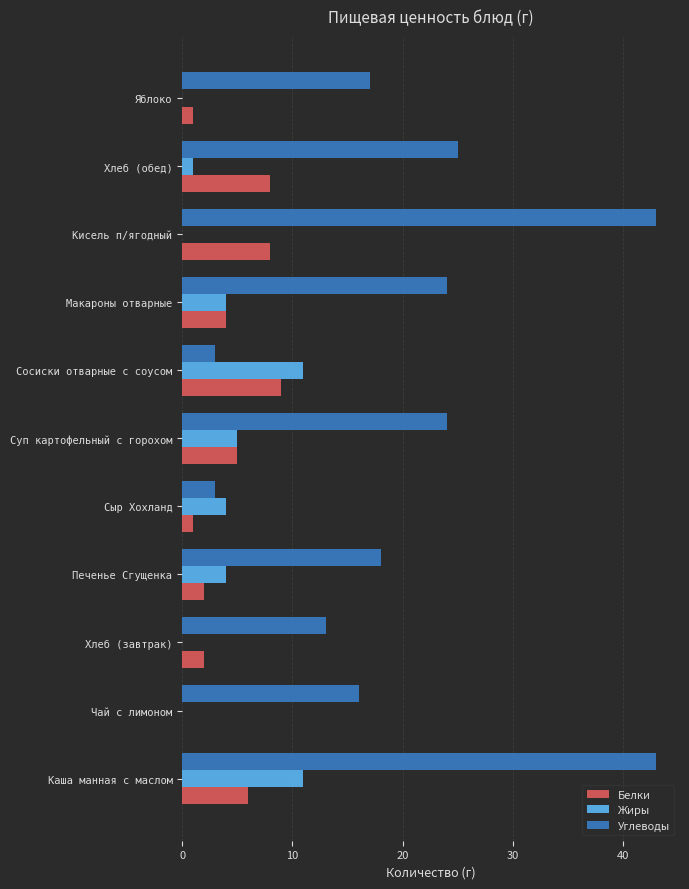

Which series changed the most between Сосиски отварные с соусом and Кисель п/ягодный?

Углеводы